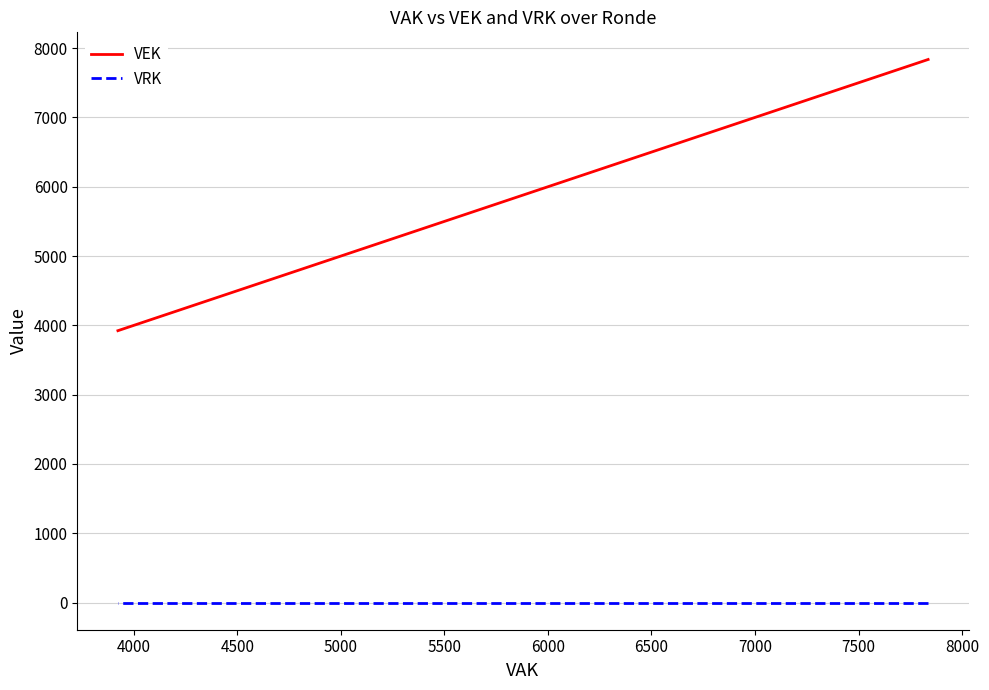

How many lines are shown in the chart?

2